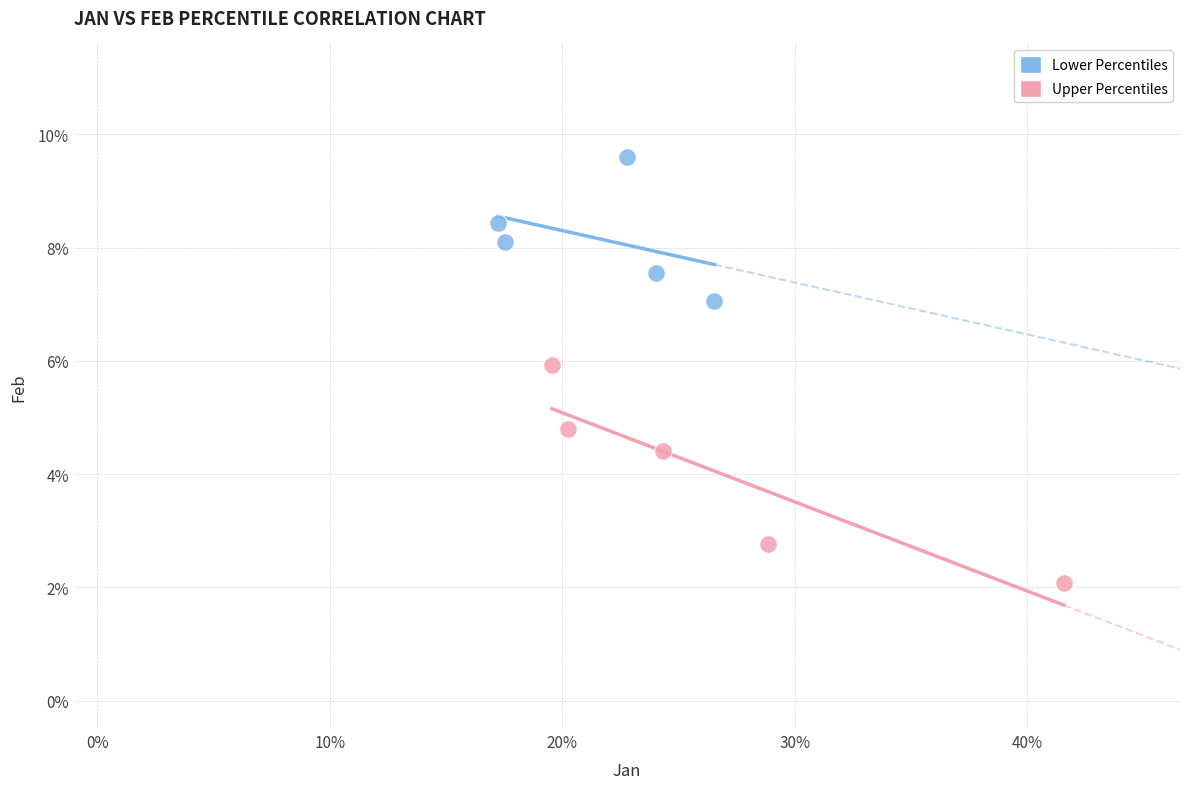

Which series reaches the minimum Y coordinate?

Upper Percentiles